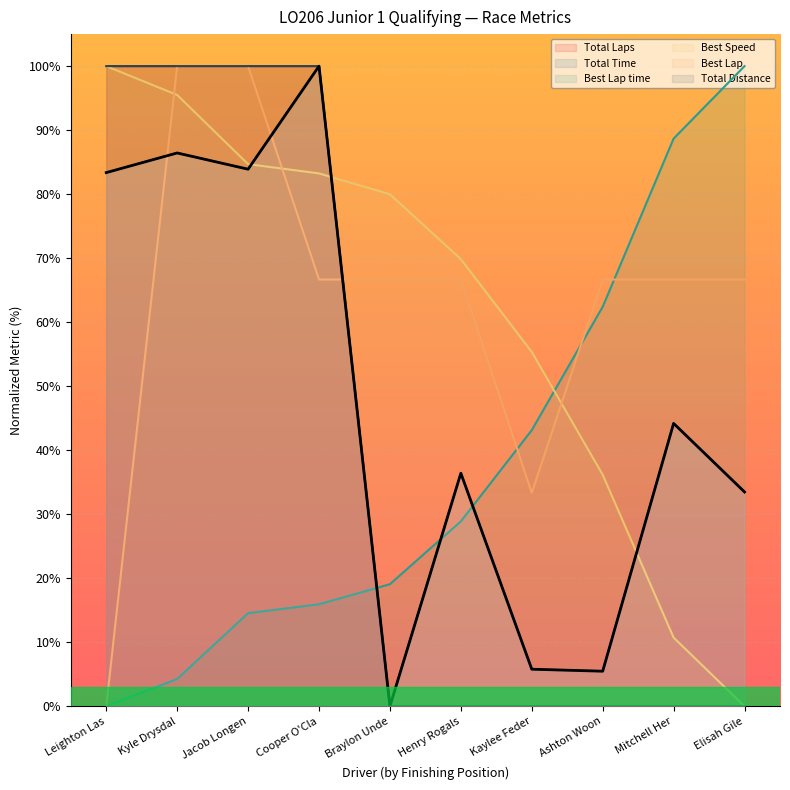

Which series changed the most between Jacob Longen and Mitchell Her?

Total Laps